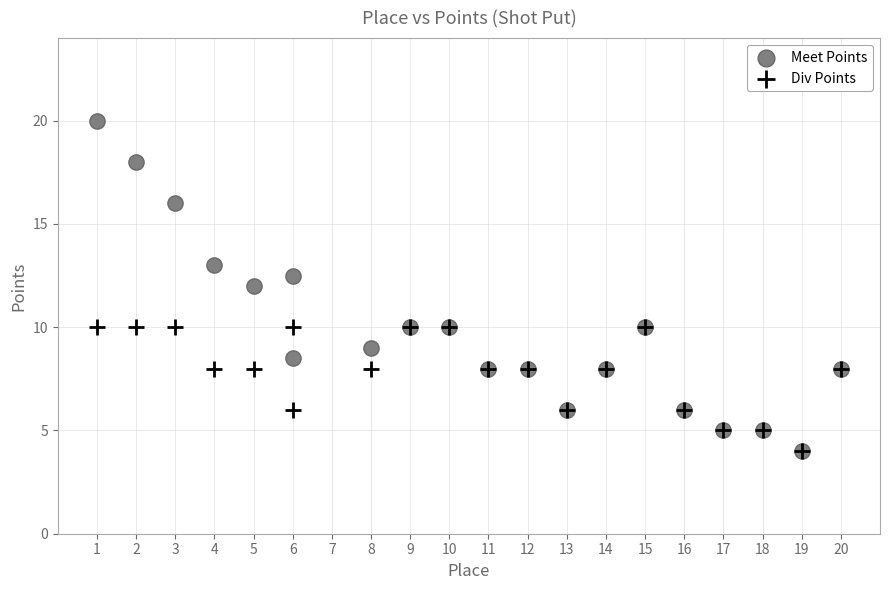

What are all the series names shown in the legend?

Meet Points, Div Points